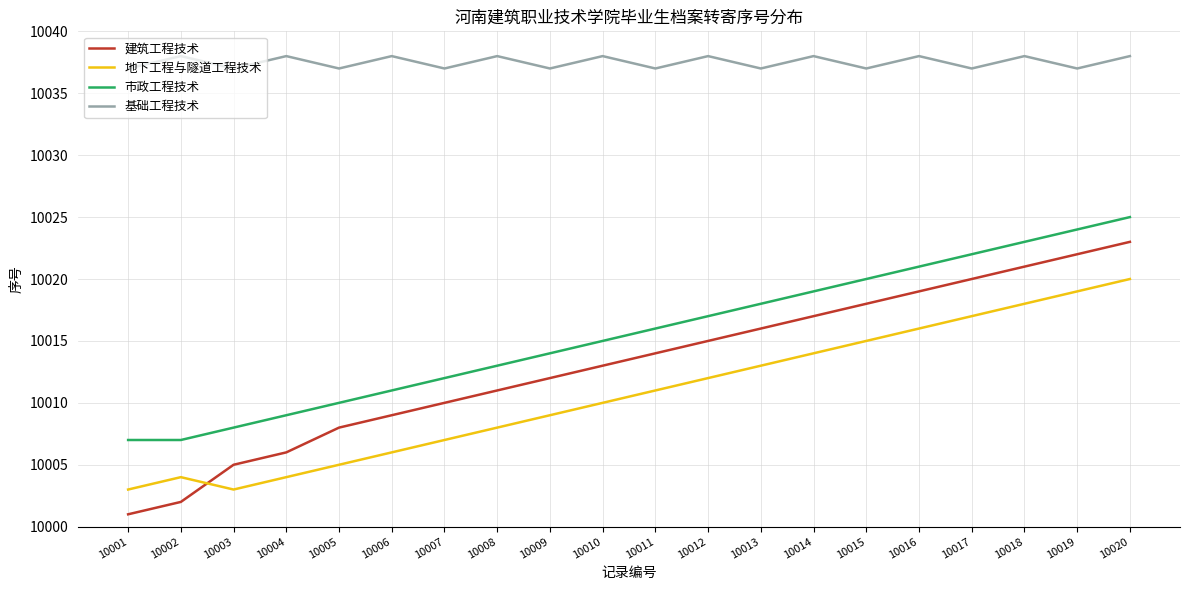

How many interior local peaks does the 基础工程技术 series have?

9